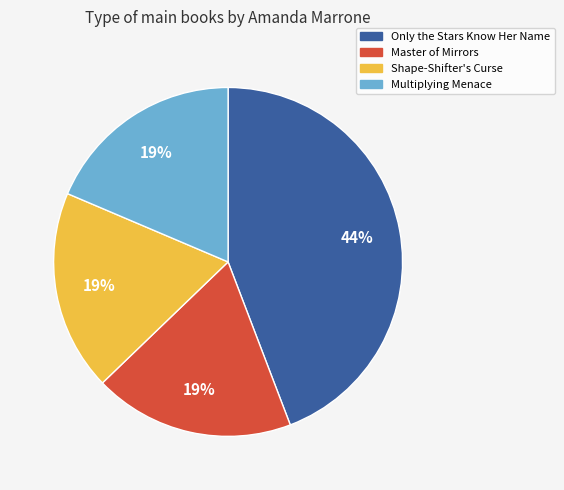

Between Master of Mirrors and Only the Stars Know Her Name, which is larger?

Only the Stars Know Her Name